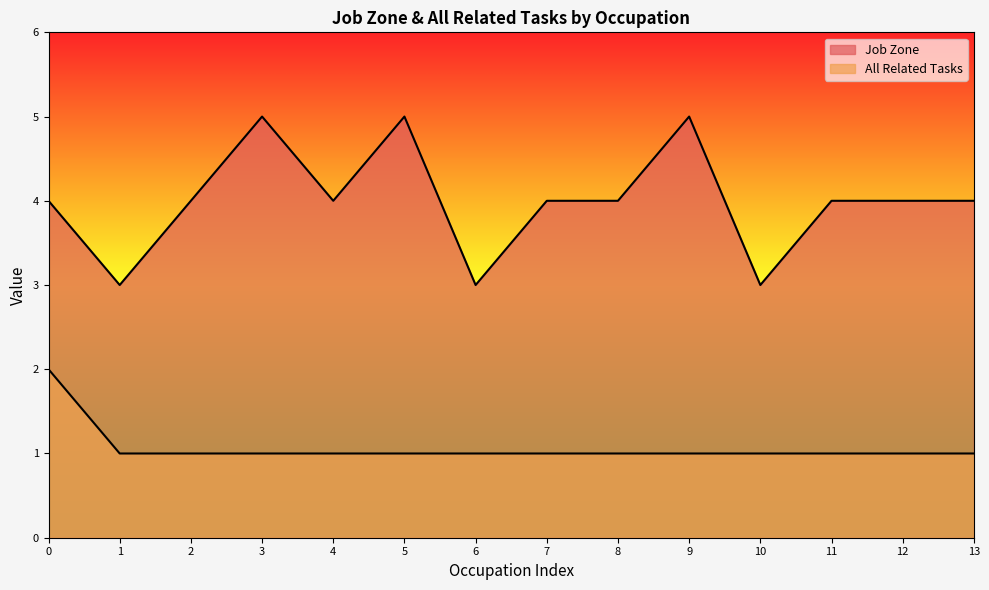

How many lines are shown in the chart?

2